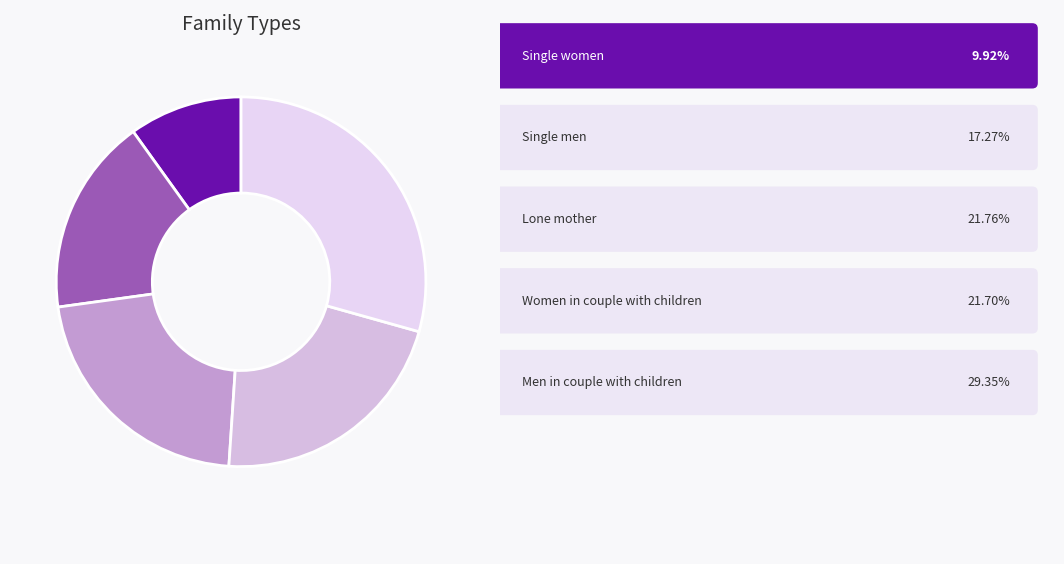

How many slices are in this pie chart?

5